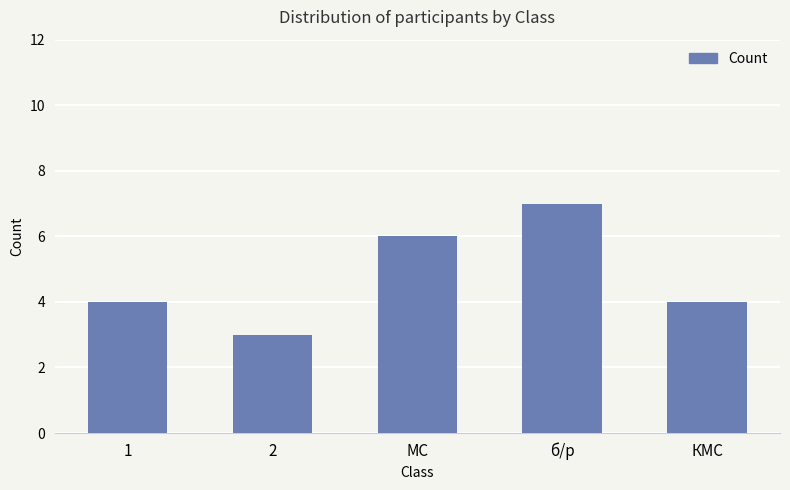

Which label corresponds to the largest value in the chart?

б/р